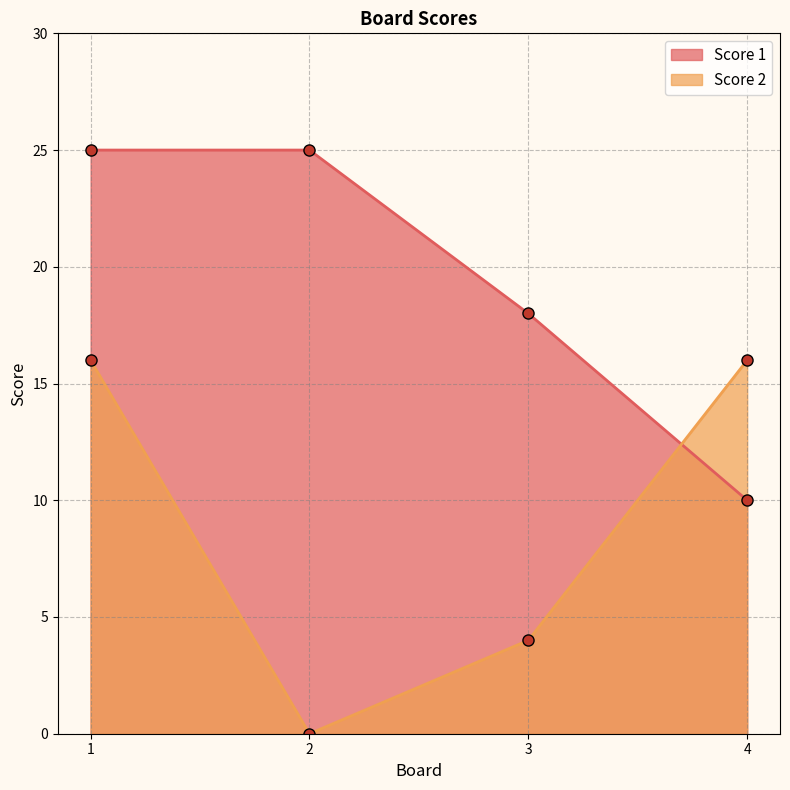

Which series ends up on top after the final intersection of Score 1 and Score 2?

Score 2